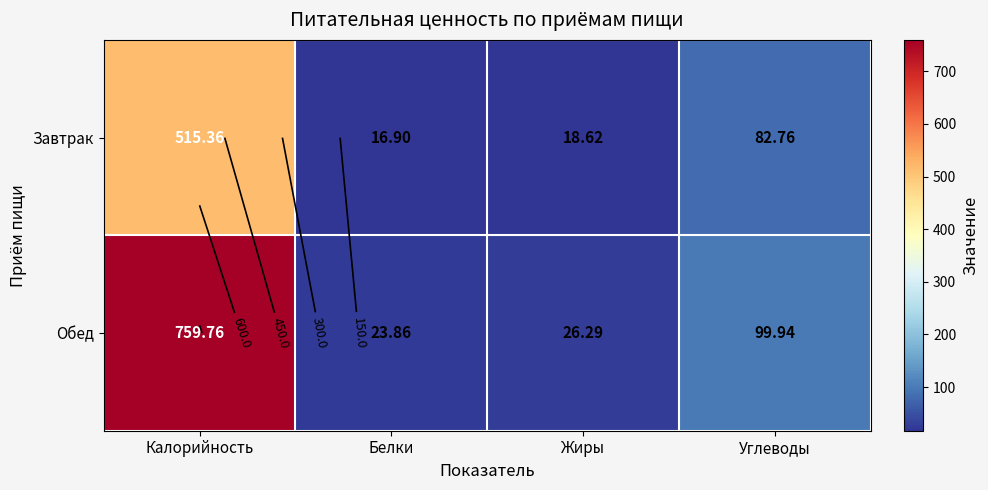

At which category does the chart reach its peak across all series?

Калорийность